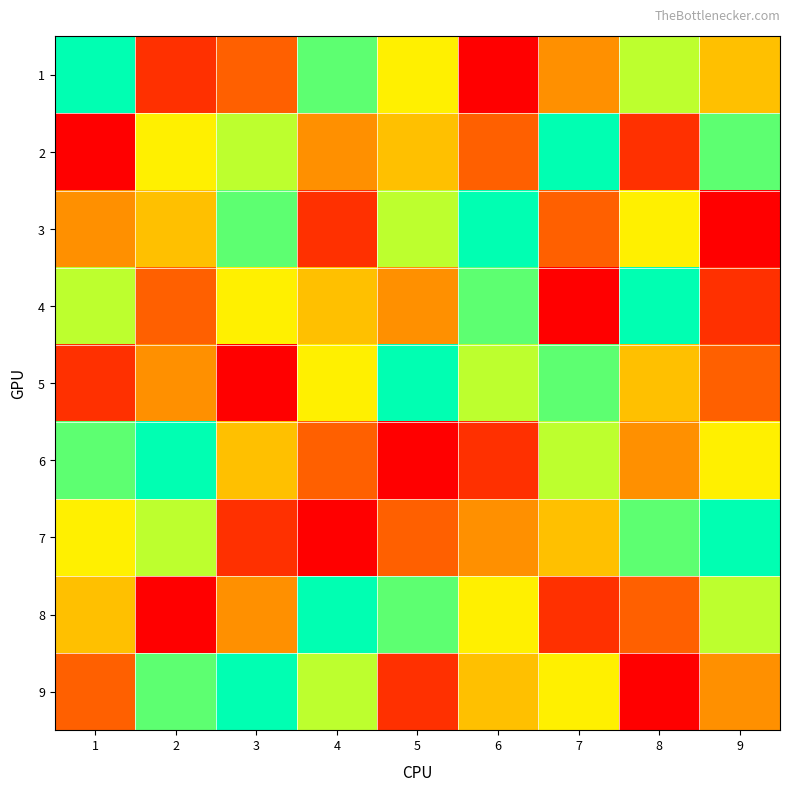

Rank the series by their maximum value, from highest to lowest.

1, 2, 3, 4, 5, 6, 7, 8, 9